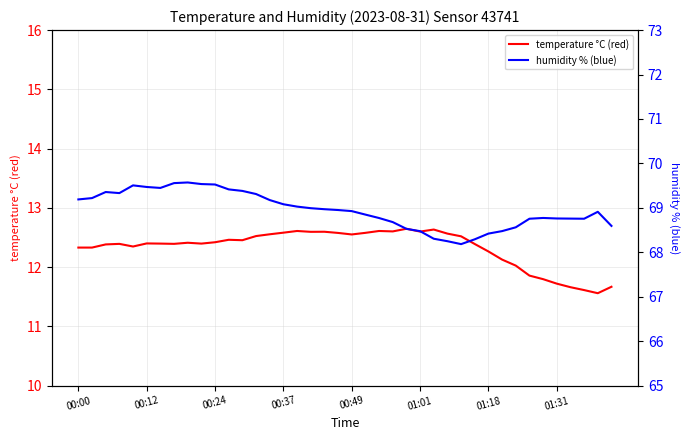

What is the sum of all temperature °C (red) values?

493.2